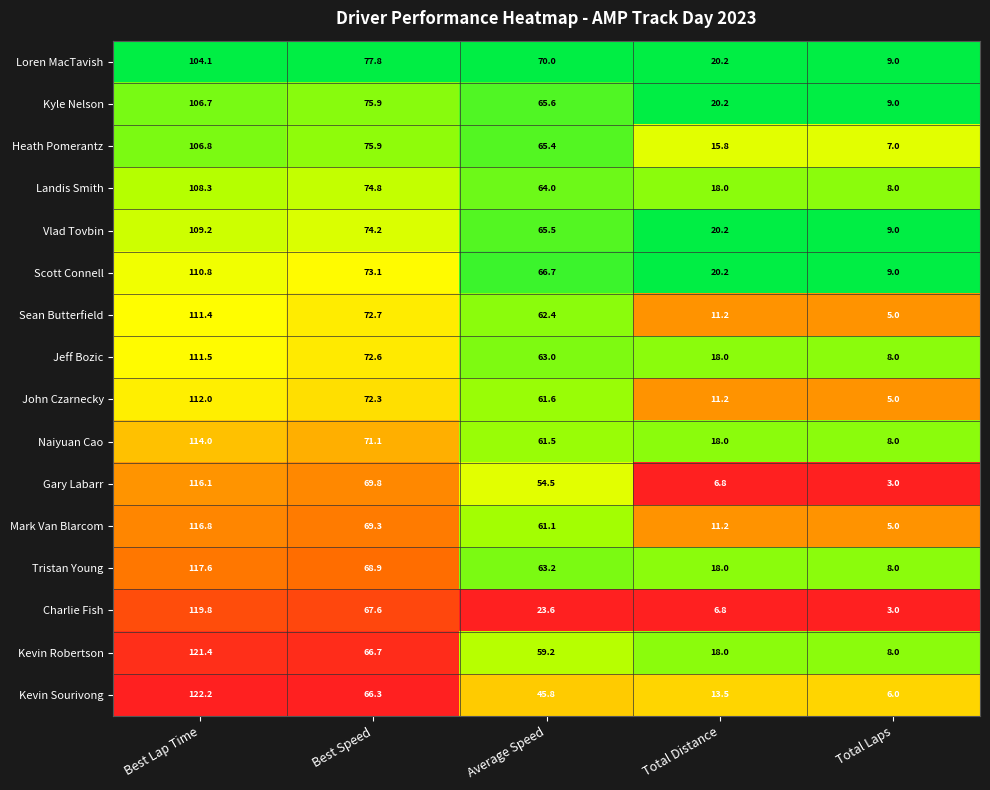

What value does the Sean Butterfield series have at Average Speed?

62.4